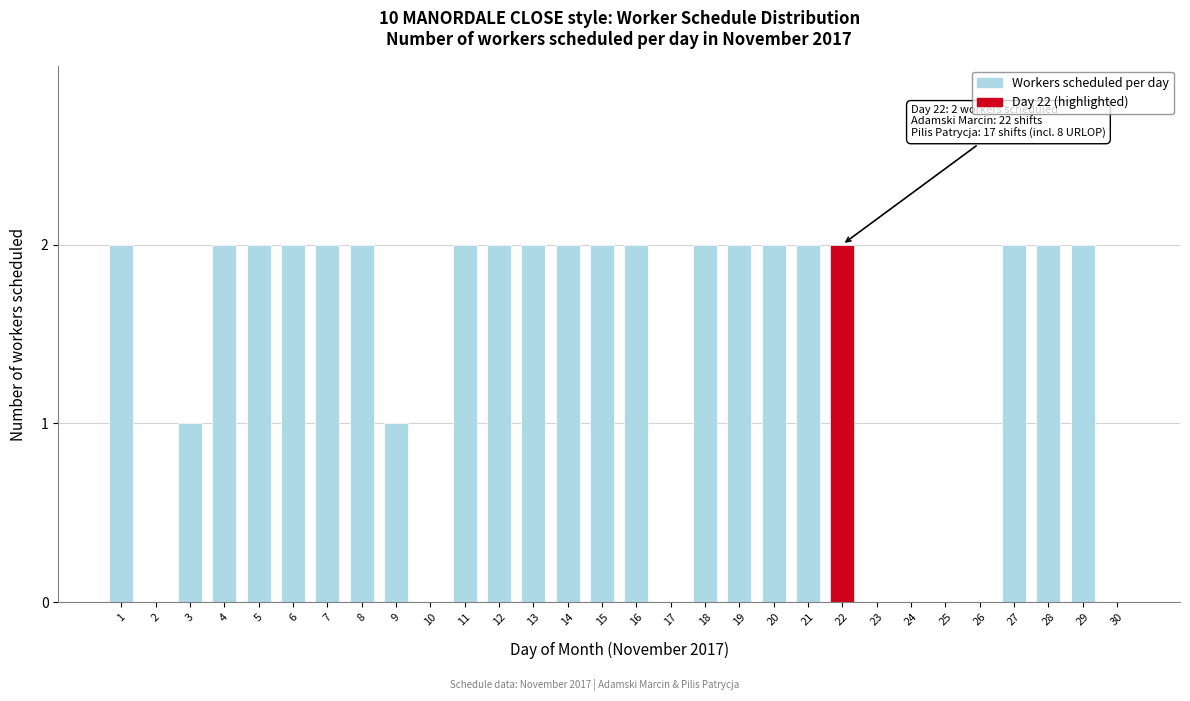

Reading left to right, list all the values displayed in this chart.

1=2	2=0	3=1	4=2	5=2	6=2	7=2	8=2	9=1	10=0	11=2	12=2	13=2	14=2	15=2	16=2	17=0	18=2	19=2	20=2	21=2	22=2	23=0	24=0	25=0	26=0	27=2	28=2	29=2	30=0